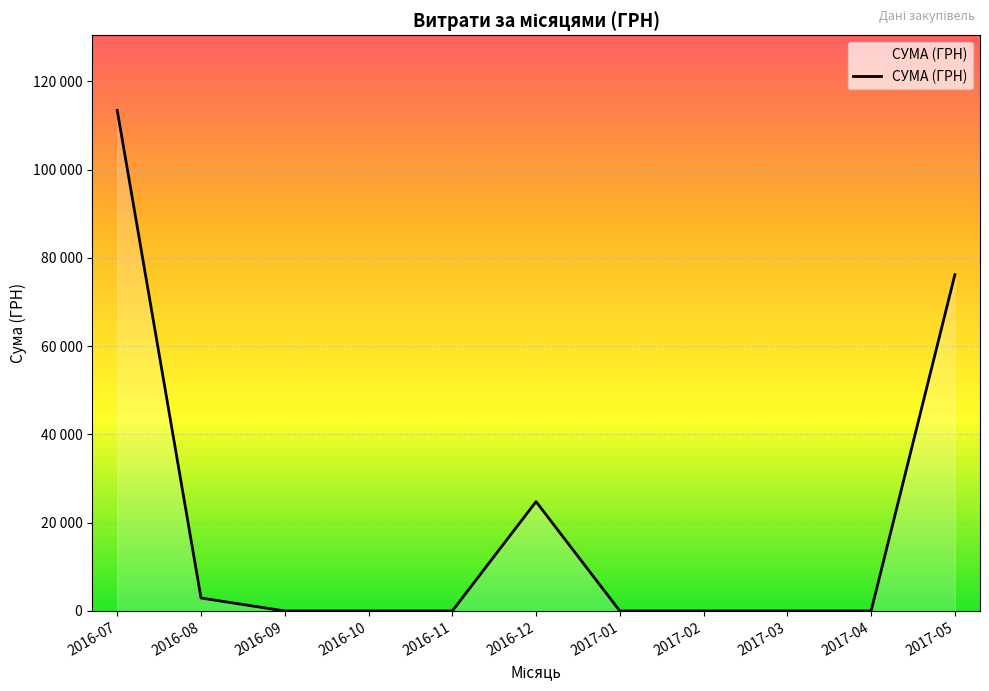

What is the sum of all values?

217362.4